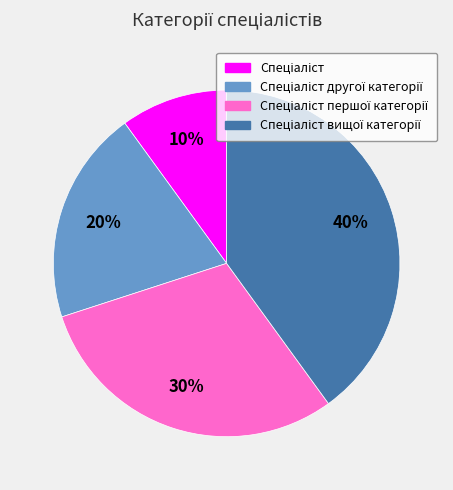

Is there any slice that represents more than half of the pie?

No